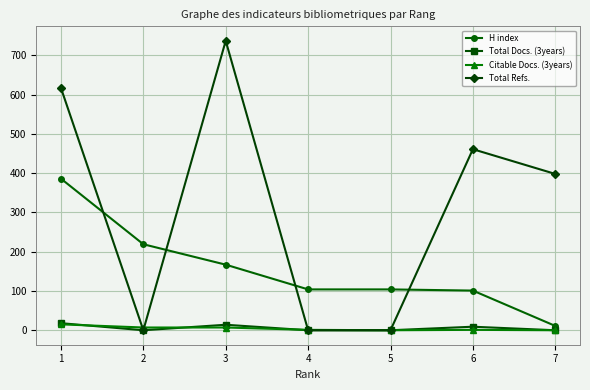

True or false: H index has more than 2 interior local peaks.

False